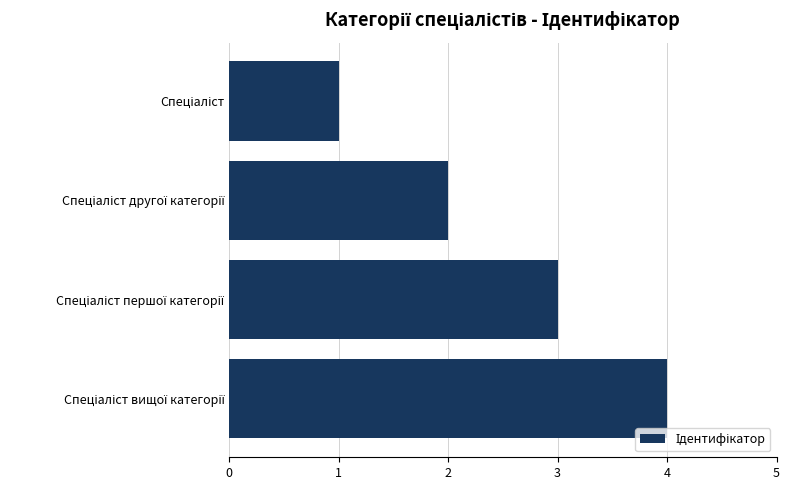

What is the difference between the second highest and second lowest values?

1